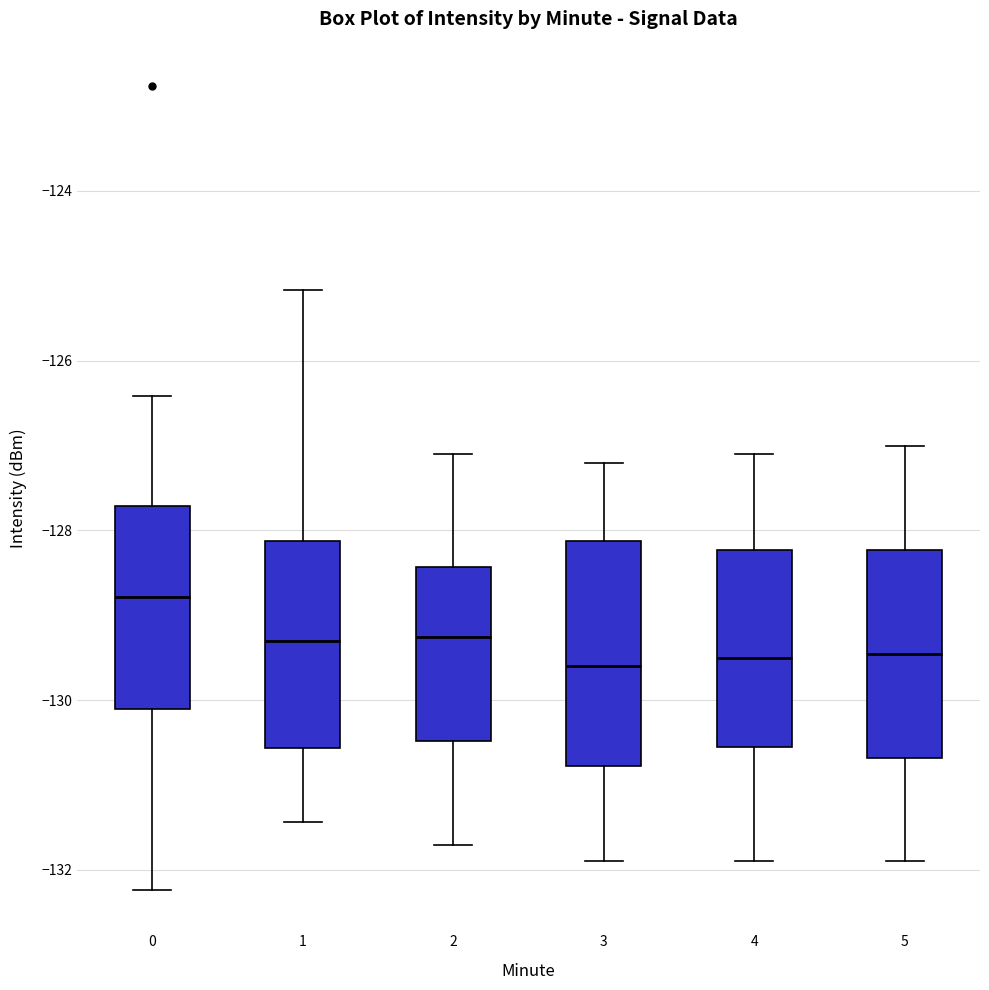

Comparing the boxes themselves (not the whiskers), which one is the tallest?

3